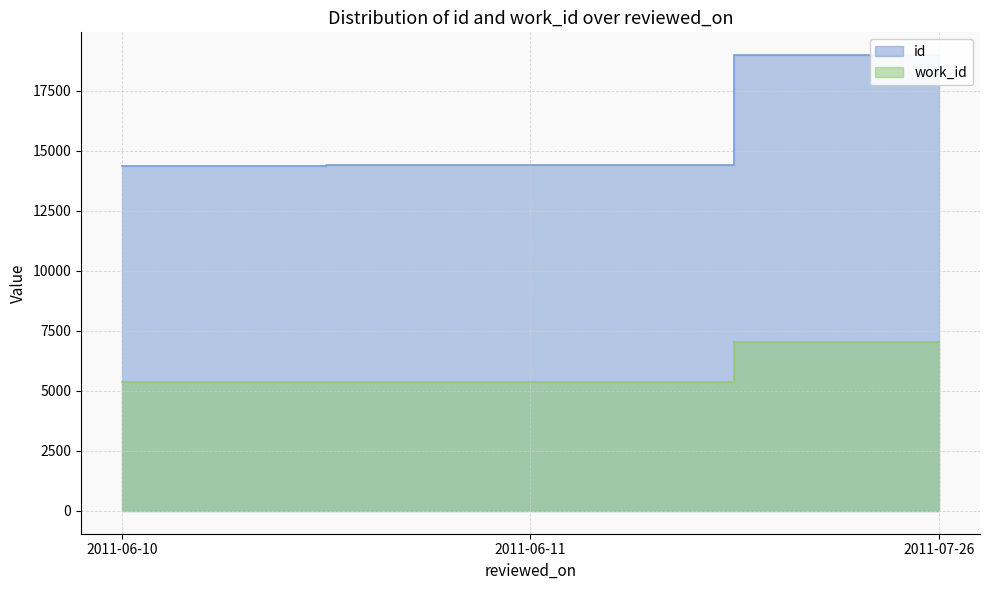

What is the sum of all id values?

47772